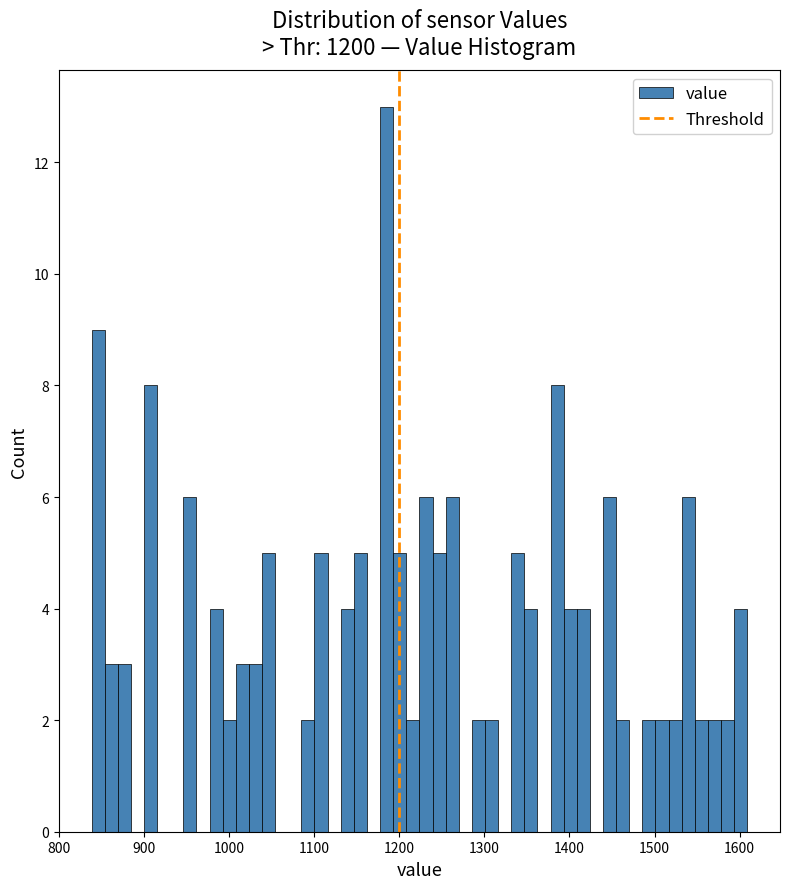

Read against the x-axis, roughly where is the centre of the tallest bar?

1190